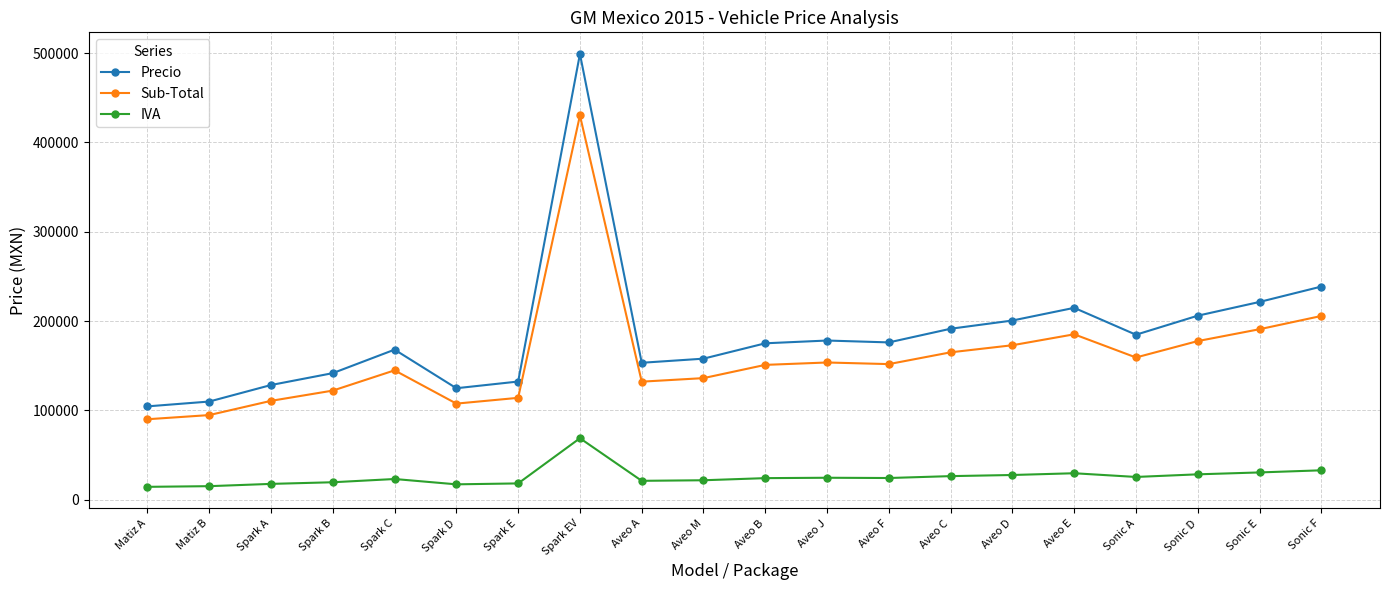

True or false: Precio and Sub-Total cross at least once.

False